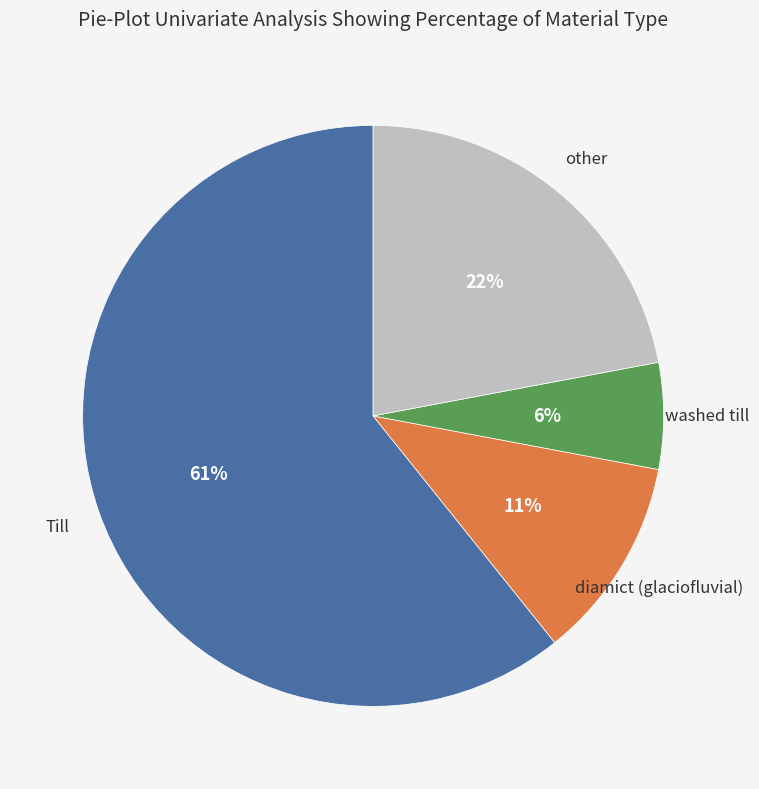

Is there a majority slice in this chart?

Yes